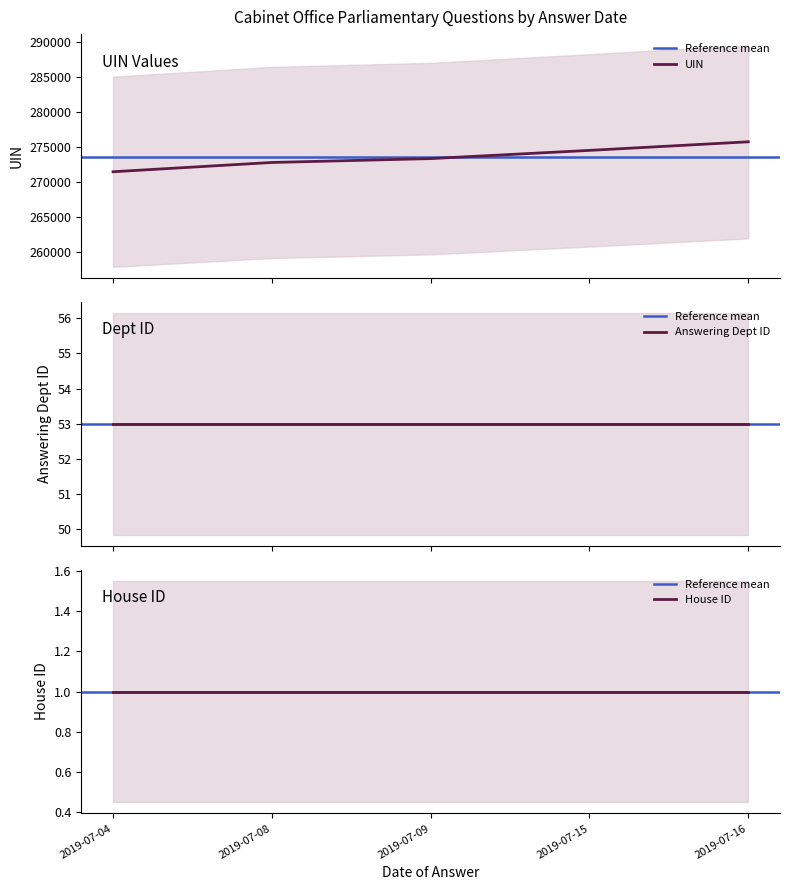

True or false: UIN and House ID intersect in this chart.

False